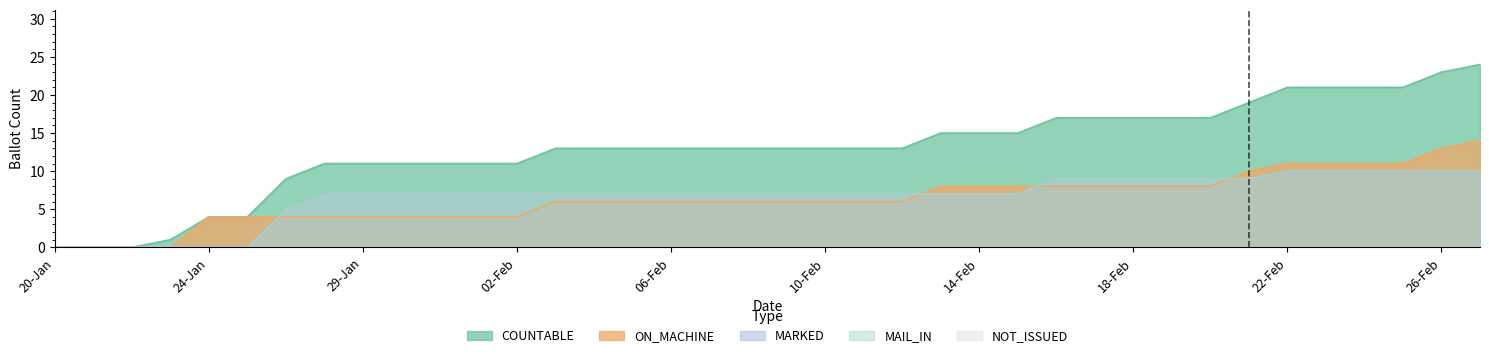

True or false: MAIL_IN and COUNTABLE intersect in this chart.

False